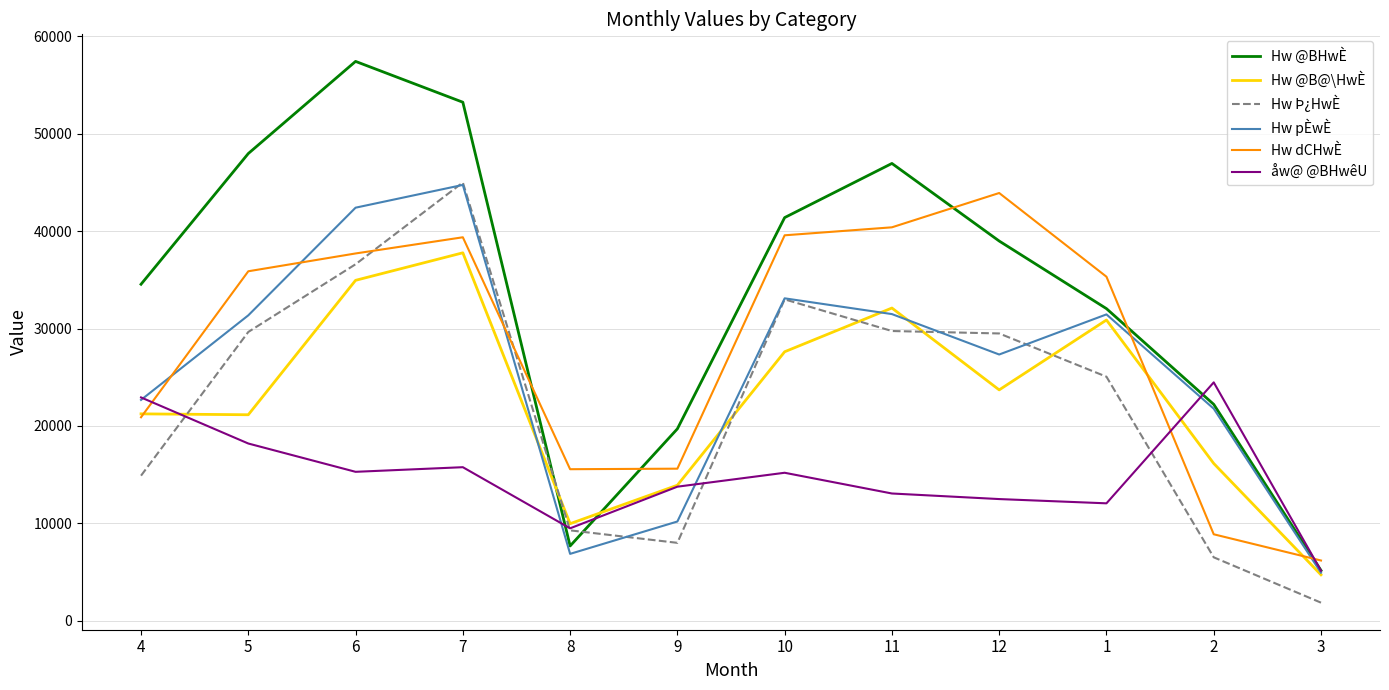

What is the spread (max minus min) of values at 11?

33874